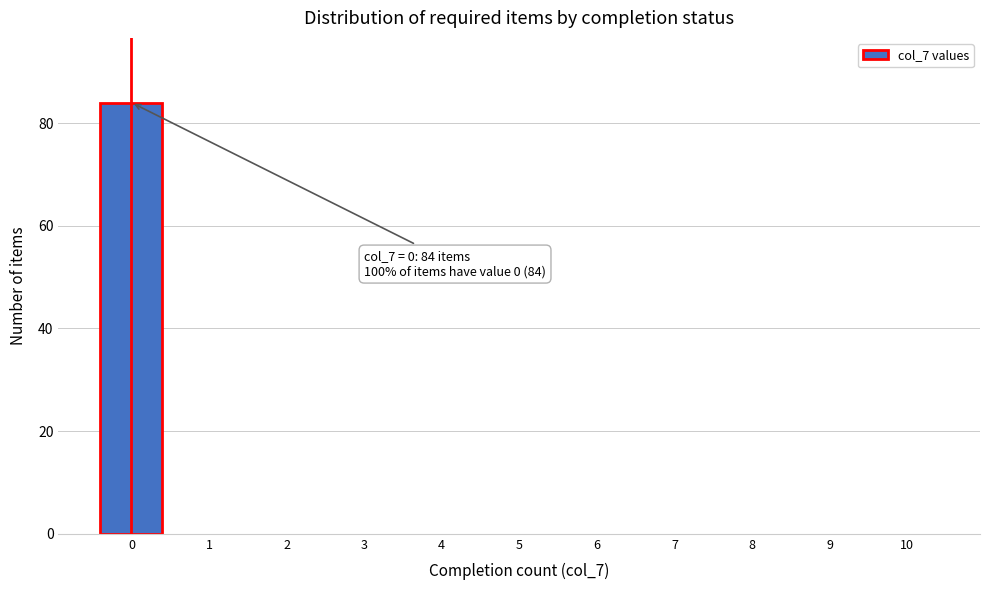

Reading left to right, extract all data points from this chart.

0=84	1=0	2=0	3=0	4=0	5=0	6=0	7=0	8=0	9=0	10=0